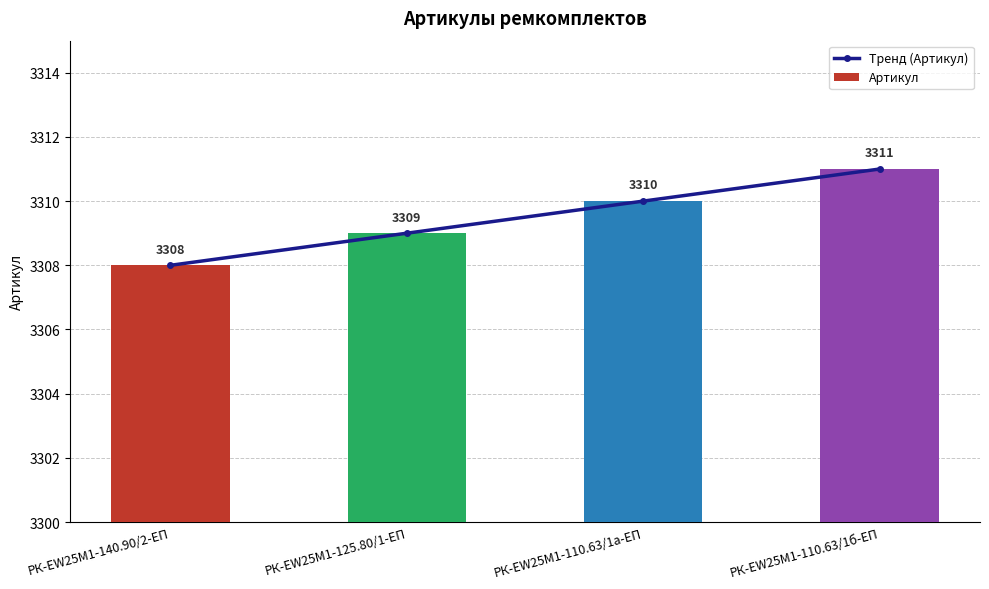

Which label corresponds to the smallest value in the chart?

РК-EW25M1-140.90/2-ЕП